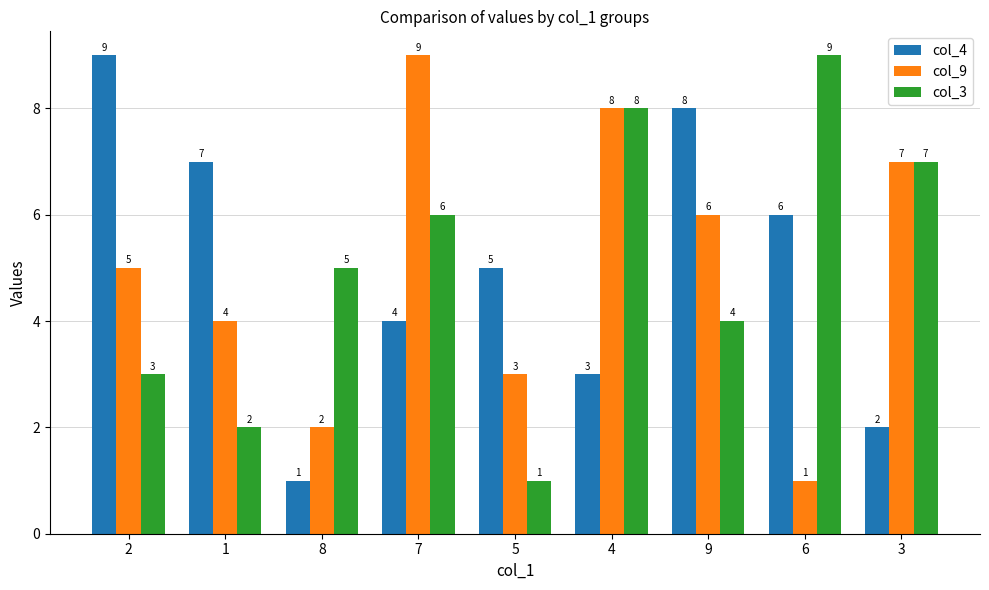

What is the total value across all series at 5?

9